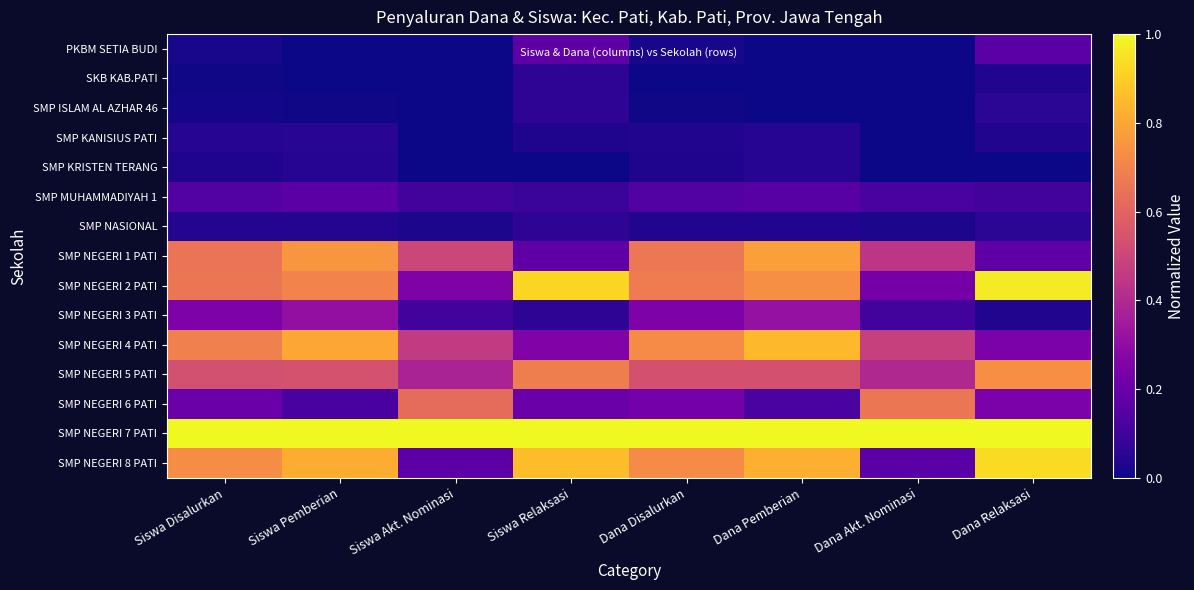

Reading left to right, list all the values displayed in this chart.

PKBM SETIA BUDI: Siswa Disalurkan=0.0	Siswa Pemberian=0.0	Siswa Akt. Nominasi=0.0	Siswa Relaksasi=0.2	Dana Disalurkan=0.0	Dana Pemberian=0.0	Dana Akt. Nominasi=0.0	Dana Relaksasi=0.2
SKB KAB.PATI: Siswa Disalurkan=0.0	Siswa Pemberian=0.0	Siswa Akt. Nominasi=0.0	Siswa Relaksasi=0.1	Dana Disalurkan=0.0	Dana Pemberian=0.0	Dana Akt. Nominasi=0.0	Dana Relaksasi=0.0
SMP ISLAM AL AZHAR 46: Siswa Disalurkan=0.0	Siswa Pemberian=0.0	Siswa Akt. Nominasi=0.0	Siswa Relaksasi=0.1	Dana Disalurkan=0.0	Dana Pemberian=0.0	Dana Akt. Nominasi=0.0	Dana Relaksasi=0.1
SMP KANISIUS PATI: Siswa Disalurkan=0.0	Siswa Pemberian=0.0	Siswa Akt. Nominasi=0.0	Siswa Relaksasi=0.0	Dana Disalurkan=0.0	Dana Pemberian=0.0	Dana Akt. Nominasi=0.0	Dana Relaksasi=0.0
SMP KRISTEN TERANG: Siswa Disalurkan=0.0	Siswa Pemberian=0.0	Siswa Akt. Nominasi=0.0	Siswa Relaksasi=0.0	Dana Disalurkan=0.0	Dana Pemberian=0.0	Dana Akt. Nominasi=0.0	Dana Relaksasi=0.0
SMP MUHAMMADIYAH 1: Siswa Disalurkan=0.1	Siswa Pemberian=0.2	Siswa Akt. Nominasi=0.1	Siswa Relaksasi=0.1	Dana Disalurkan=0.1	Dana Pemberian=0.2	Dana Akt. Nominasi=0.1	Dana Relaksasi=0.1
SMP NASIONAL: Siswa Disalurkan=0.0	Siswa Pemberian=0.0	Siswa Akt. Nominasi=0.0	Siswa Relaksasi=0.1	Dana Disalurkan=0.0	Dana Pemberian=0.0	Dana Akt. Nominasi=0.0	Dana Relaksasi=0.1
SMP NEGERI 1 PATI: Siswa Disalurkan=0.7	Siswa Pemberian=0.8	Siswa Akt. Nominasi=0.5	Siswa Relaksasi=0.2	Dana Disalurkan=0.7	Dana Pemberian=0.8	Dana Akt. Nominasi=0.4	Dana Relaksasi=0.2
SMP NEGERI 2 PATI: Siswa Disalurkan=0.7	Siswa Pemberian=0.7	Siswa Akt. Nominasi=0.2	Siswa Relaksasi=0.9	Dana Disalurkan=0.7	Dana Pemberian=0.7	Dana Akt. Nominasi=0.2	Dana Relaksasi=1.0
SMP NEGERI 3 PATI: Siswa Disalurkan=0.3	Siswa Pemberian=0.3	Siswa Akt. Nominasi=0.1	Siswa Relaksasi=0.1	Dana Disalurkan=0.3	Dana Pemberian=0.3	Dana Akt. Nominasi=0.1	Dana Relaksasi=0.0
SMP NEGERI 4 PATI: Siswa Disalurkan=0.7	Siswa Pemberian=0.8	Siswa Akt. Nominasi=0.5	Siswa Relaksasi=0.3	Dana Disalurkan=0.7	Dana Pemberian=0.8	Dana Akt. Nominasi=0.5	Dana Relaksasi=0.2
SMP NEGERI 5 PATI: Siswa Disalurkan=0.5	Siswa Pemberian=0.5	Siswa Akt. Nominasi=0.4	Siswa Relaksasi=0.7	Dana Disalurkan=0.5	Dana Pemberian=0.5	Dana Akt. Nominasi=0.4	Dana Relaksasi=0.7
SMP NEGERI 6 PATI: Siswa Disalurkan=0.2	Siswa Pemberian=0.1	Siswa Akt. Nominasi=0.6	Siswa Relaksasi=0.2	Dana Disalurkan=0.2	Dana Pemberian=0.1	Dana Akt. Nominasi=0.7	Dana Relaksasi=0.2
SMP NEGERI 7 PATI: Siswa Disalurkan=1.0	Siswa Pemberian=1.0	Siswa Akt. Nominasi=1.0	Siswa Relaksasi=1.0	Dana Disalurkan=1.0	Dana Pemberian=1.0	Dana Akt. Nominasi=1.0	Dana Relaksasi=1.0
SMP NEGERI 8 PATI: Siswa Disalurkan=0.7	Siswa Pemberian=0.8	Siswa Akt. Nominasi=0.2	Siswa Relaksasi=0.9	Dana Disalurkan=0.7	Dana Pemberian=0.8	Dana Akt. Nominasi=0.2	Dana Relaksasi=0.9